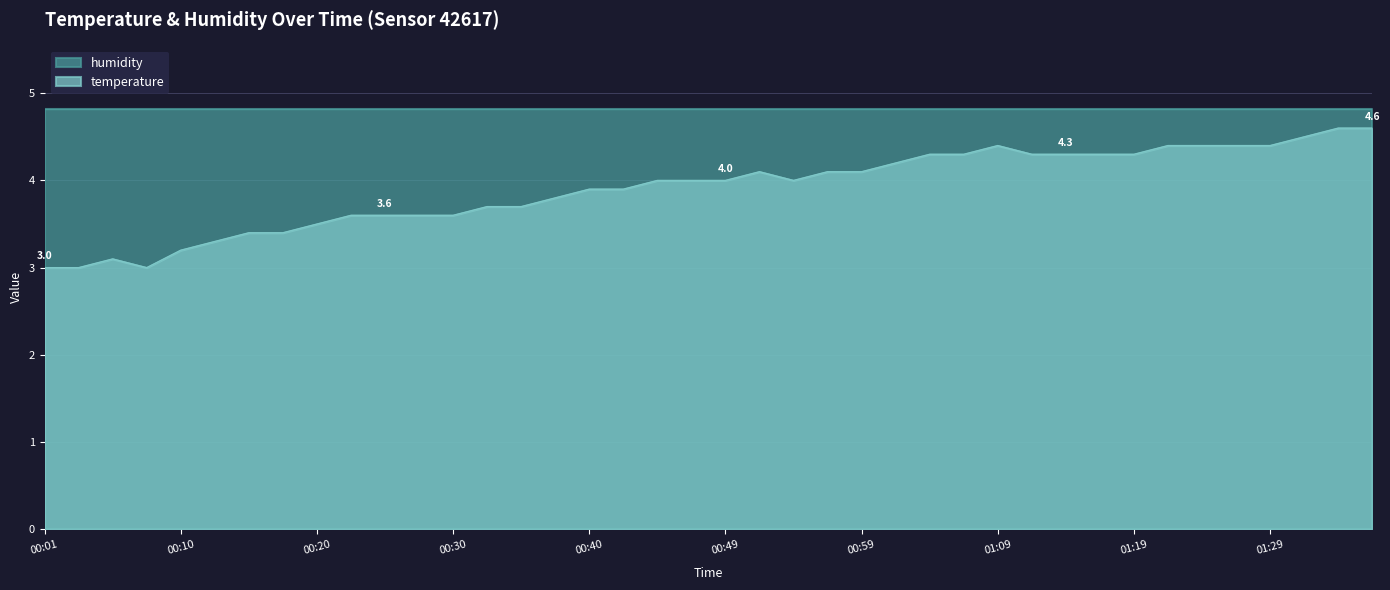

Does the chart display data point markers on the line(s)?

No